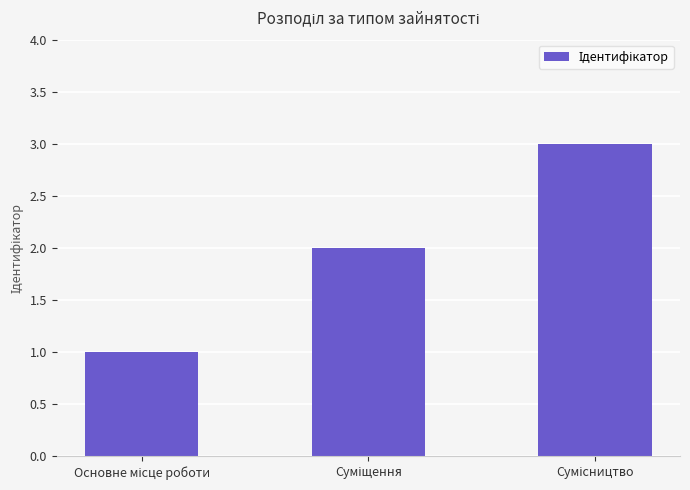

What is the greatest value displayed?

3